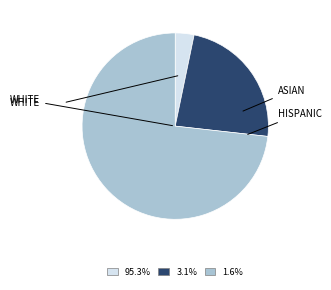

How many slices are in this pie chart?

3